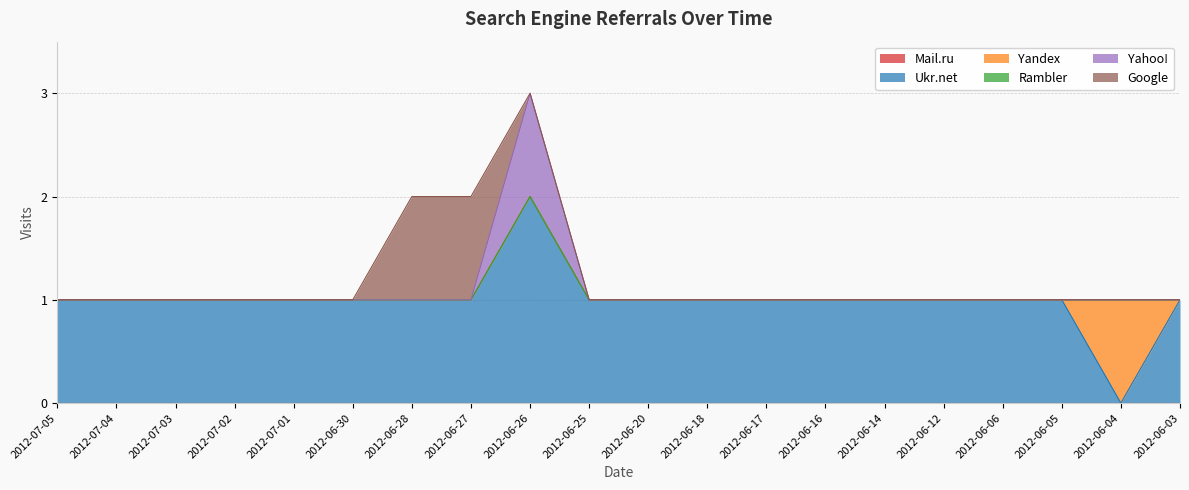

Does the chart have visible grid lines?

Yes